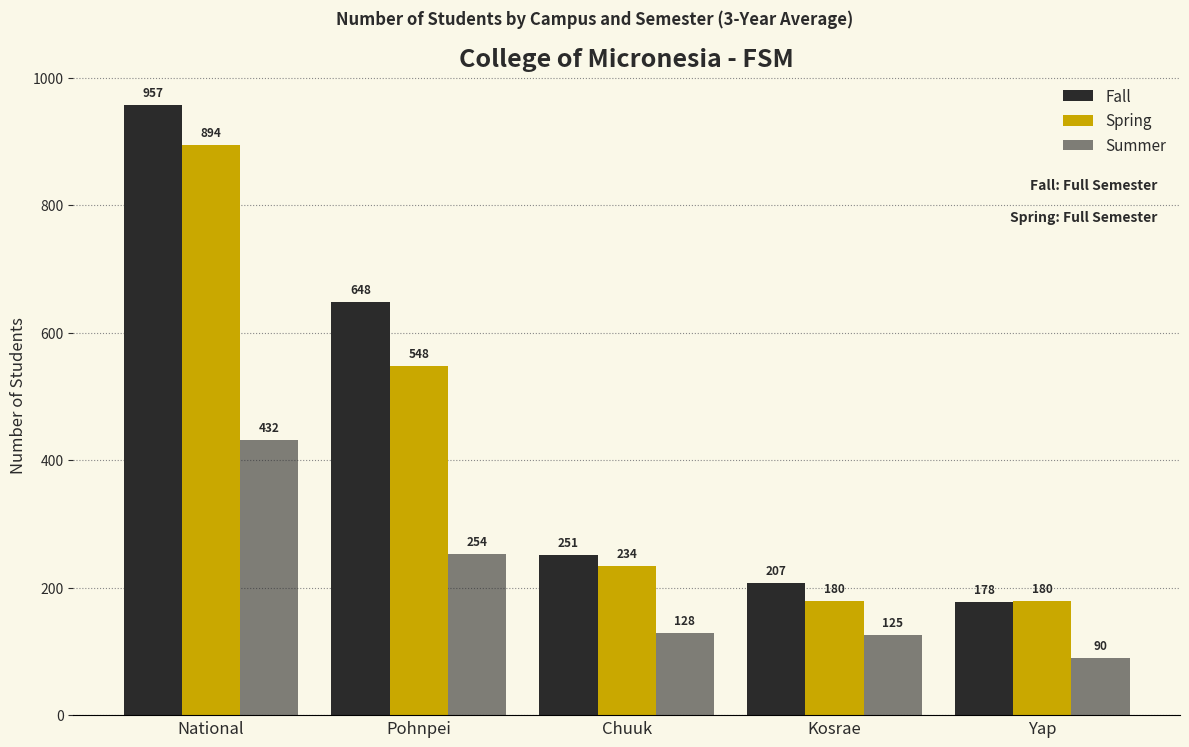

True or false: Summer has a value of 253.5 at Pohnpei.

True